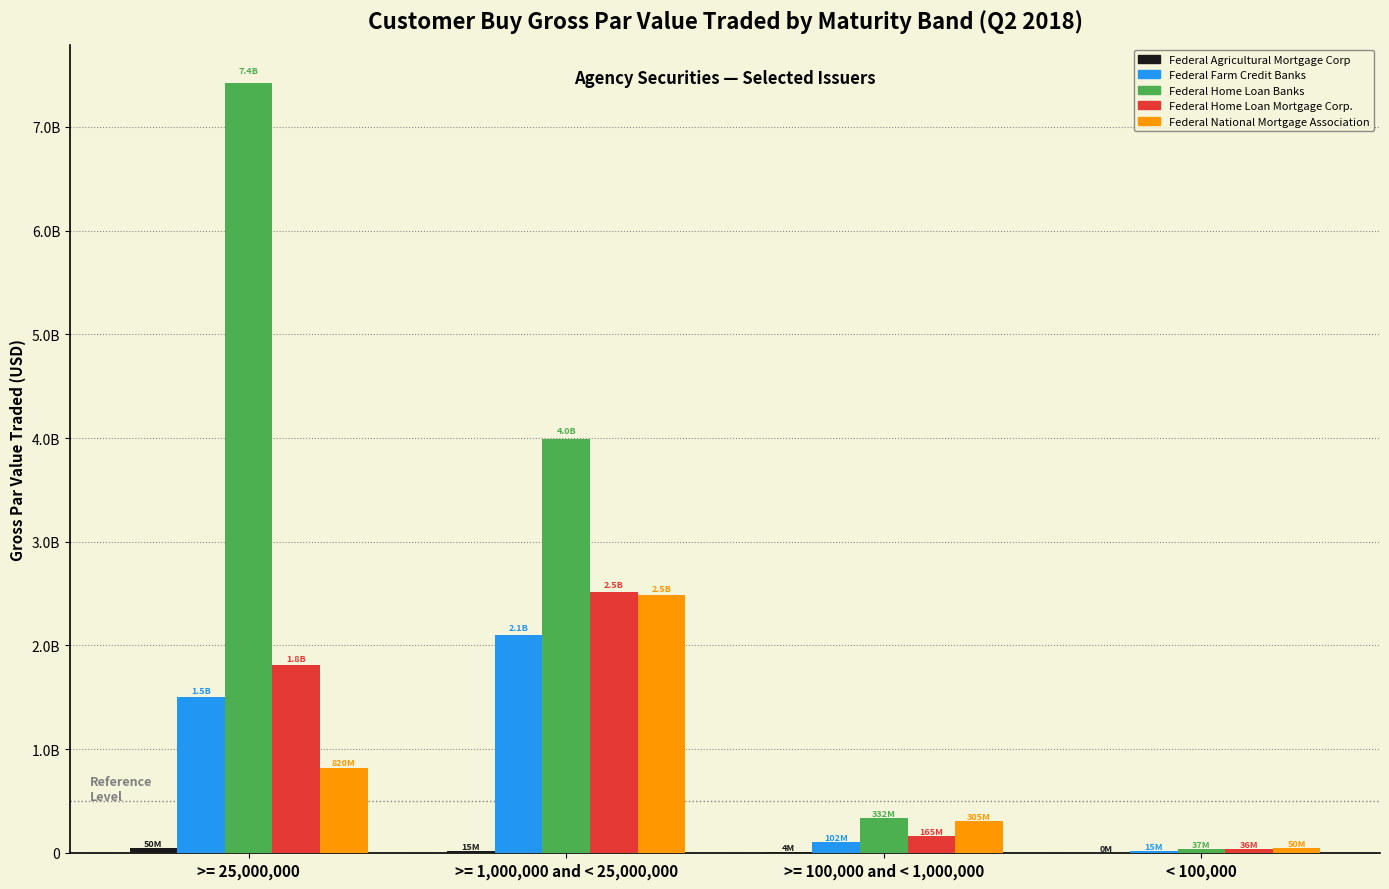

Which category has the highest value in the Federal Farm Credit Banks series?

>= 1,000,000 and < 25,000,000